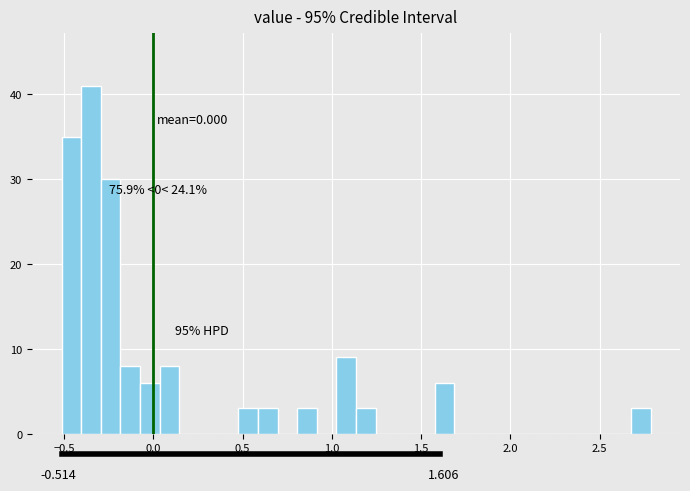

Around what value on the x-axis is the tallest bar? Give the approximate position of its centre, as read against the axis.

-0.35